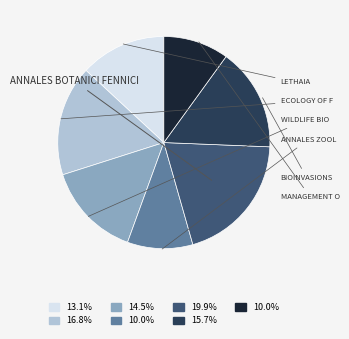

Is there a majority slice in this chart?

No